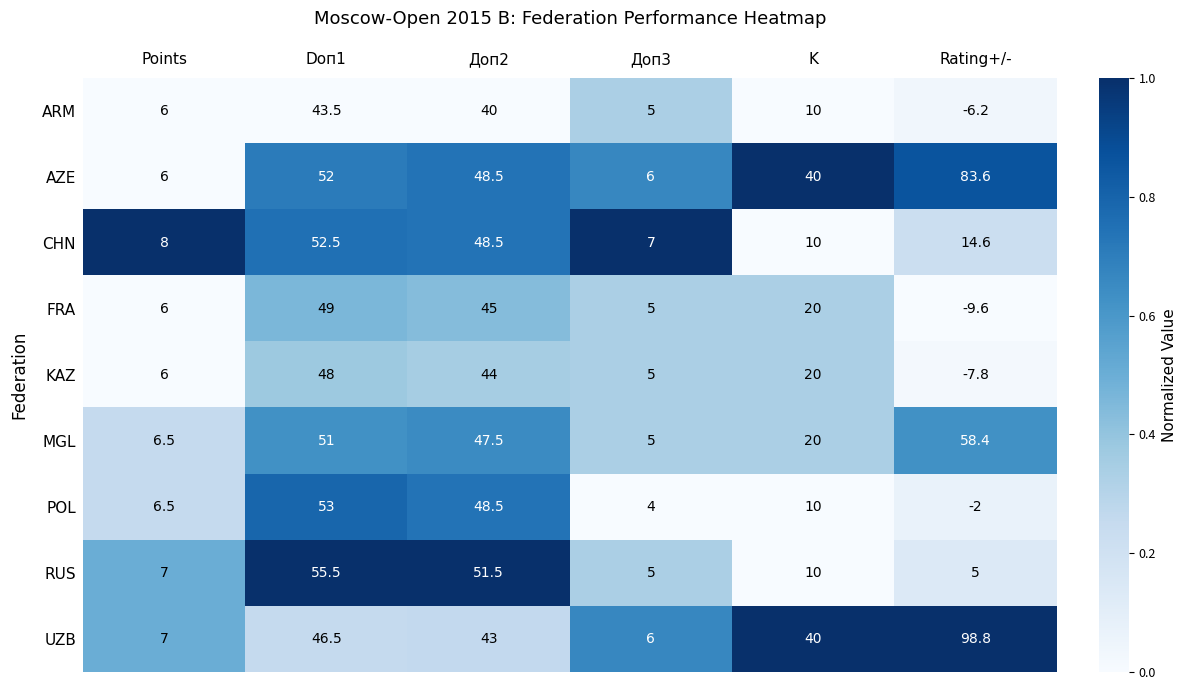

What is the maximum value shown in the chart?

98.8